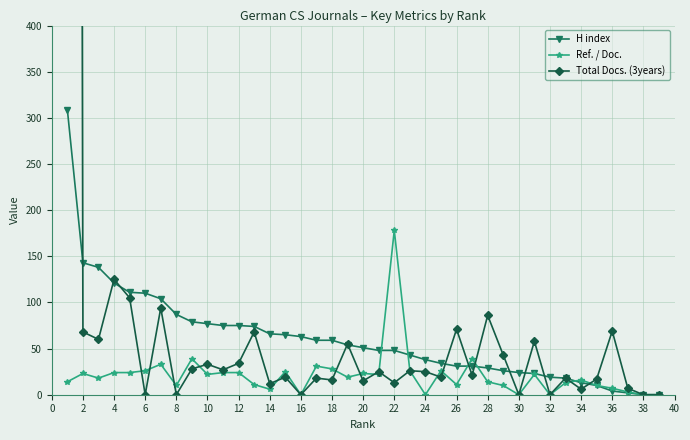

The value of Ref. / Doc. at 38 is -88. True or false?

False